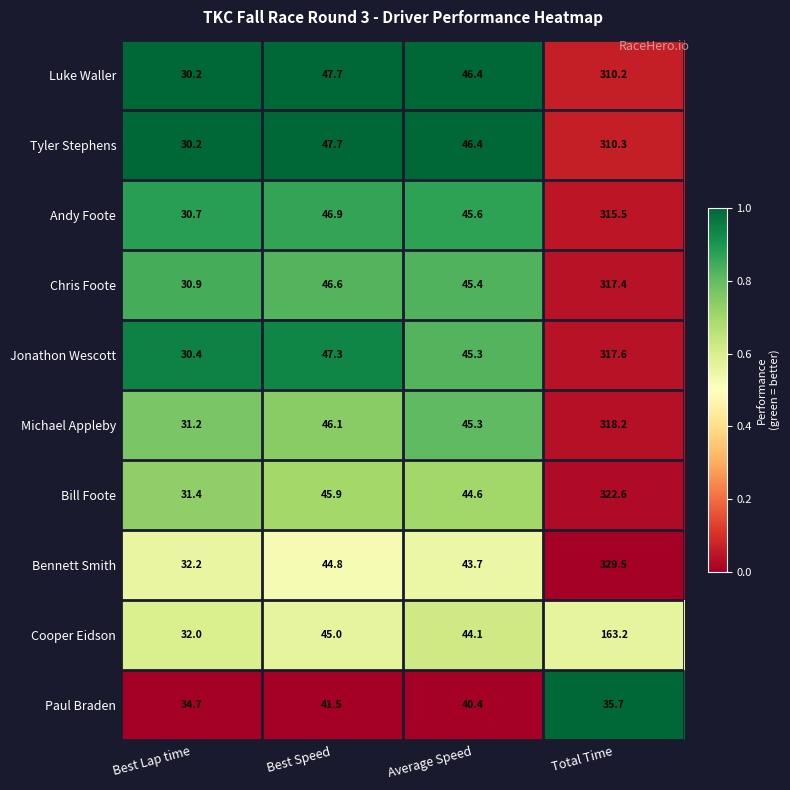

What is the difference between the highest and lowest values at Best Speed?

6.2